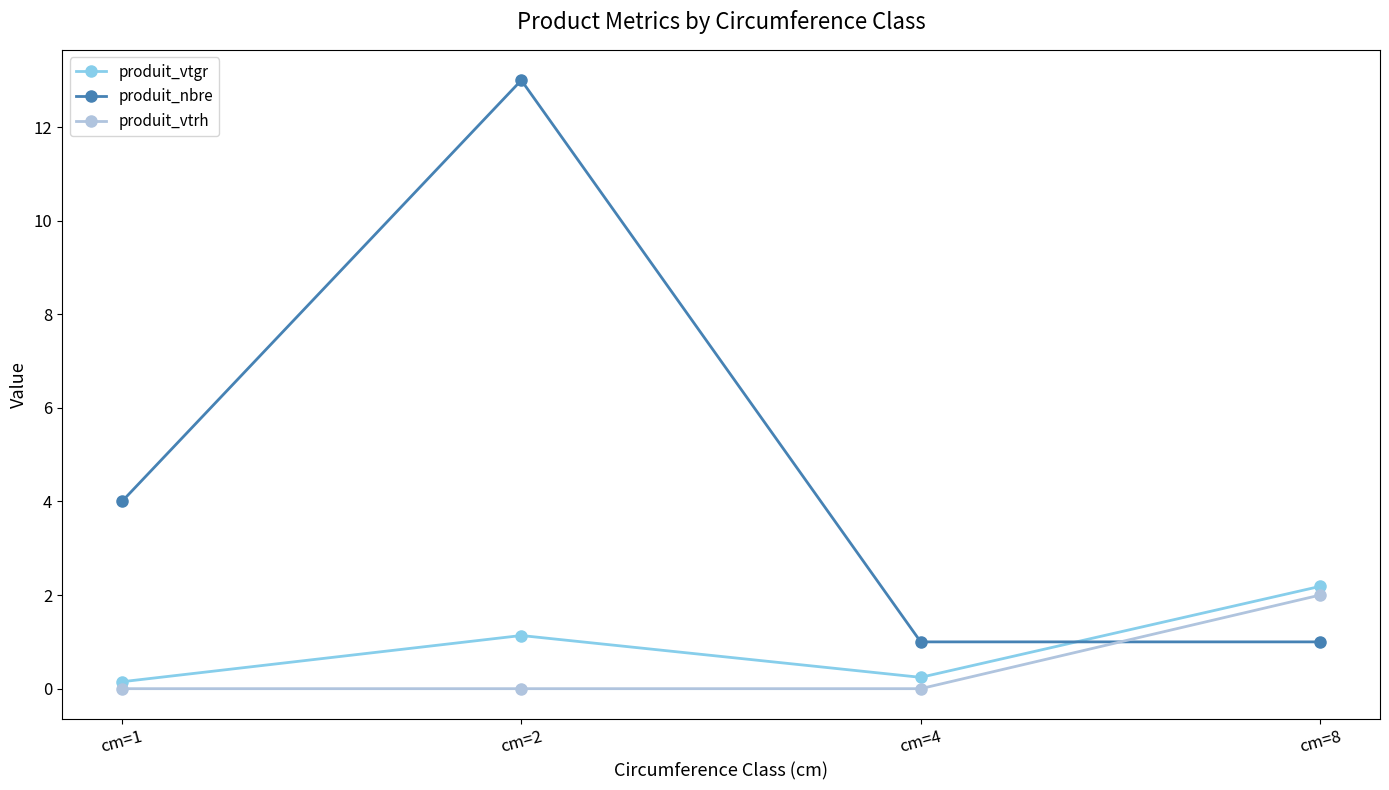

Which series has the widest spread of values?

produit_nbre